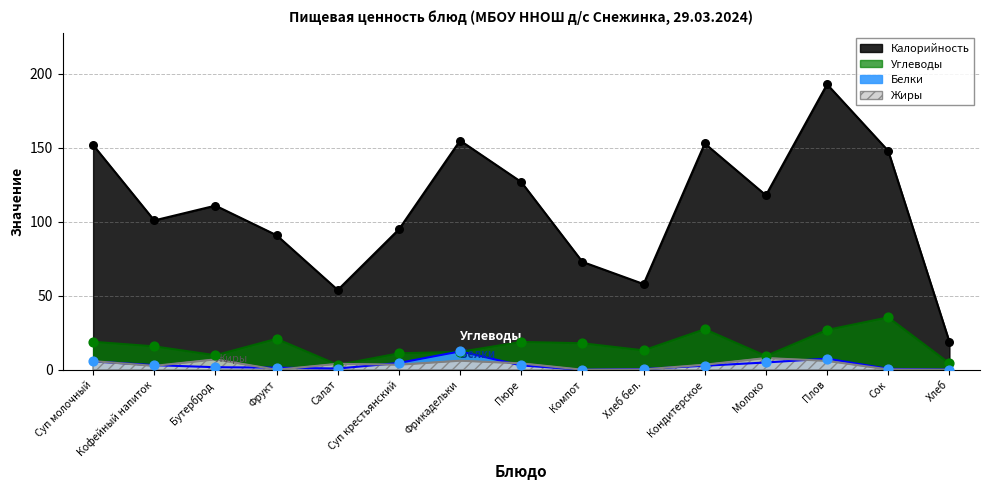

At how many categories does at least one series exceed 147?

5